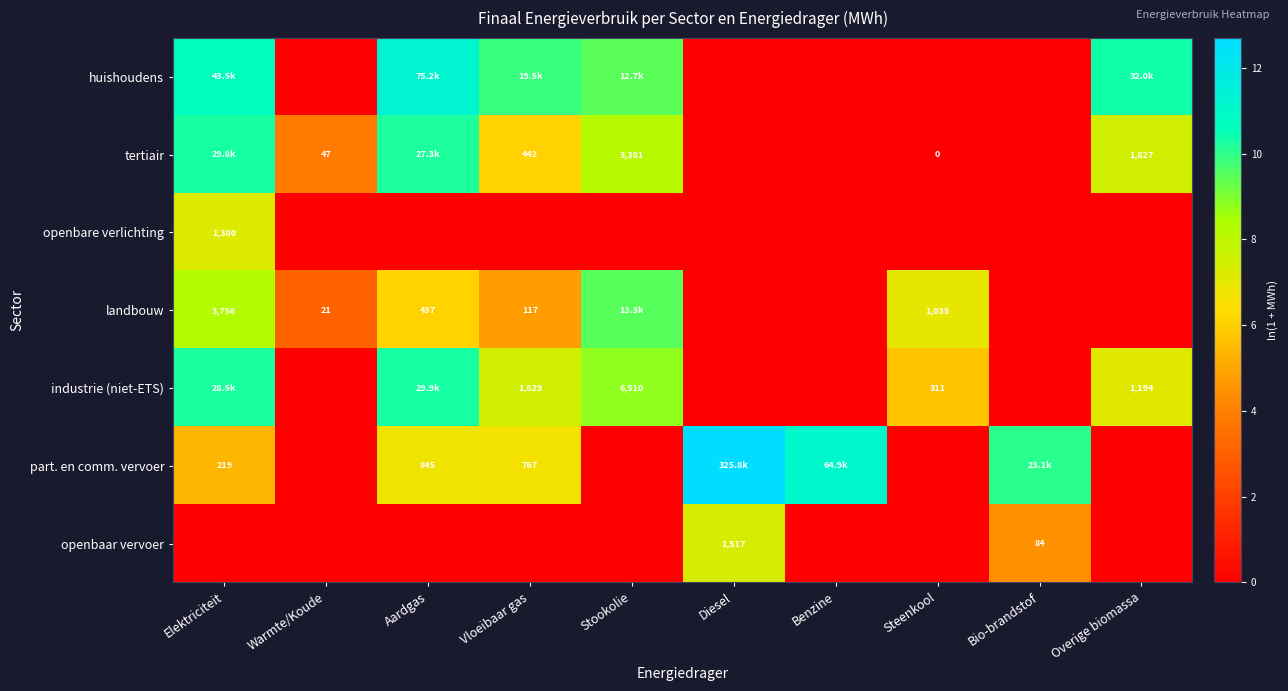

List the series in order of their peak value, highest first.

part. en comm. vervoer, huishoudens, industrie (niet-ETS), tertiair, landbouw, openbaar vervoer, openbare verlichting